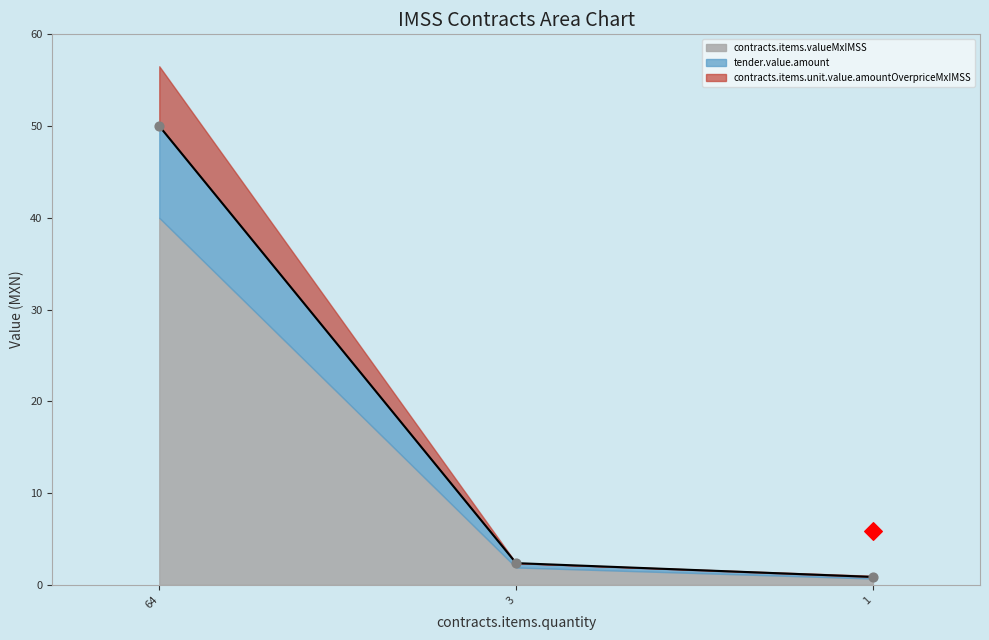

Which series reaches the maximum Y coordinate?

contracts.items.unit.value.amountOverpriceMxIMSS